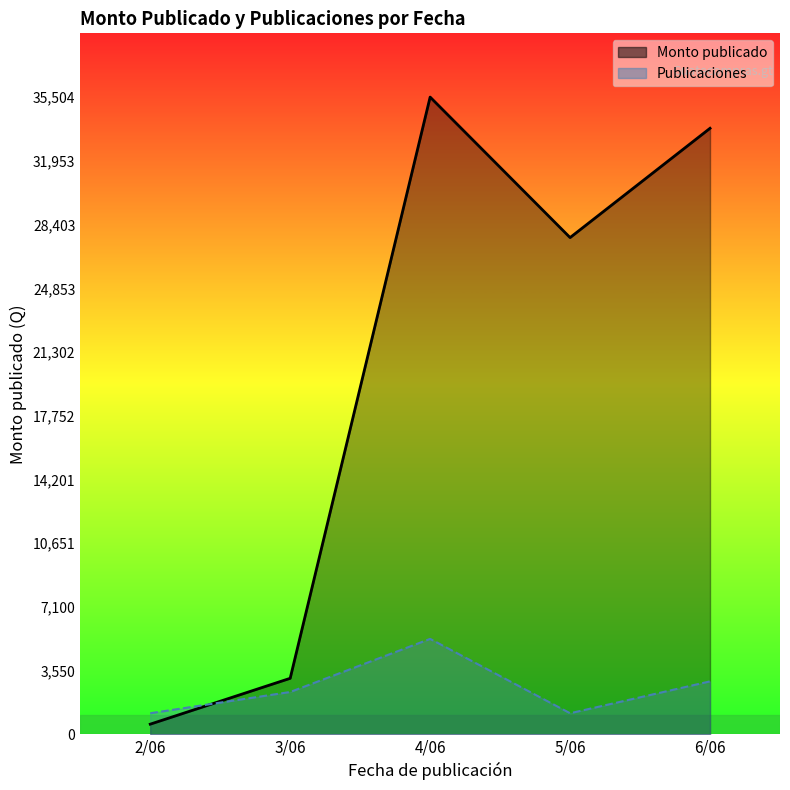

Reading left to right, what are all the values shown in this chart?

Monto publicado: 2/06=575.0	3/06=3129.0	4/06=35504.4	5/06=27678.0	6/06=33765.9
Publicaciones: 2/06=1183.5	3/06=2367.0	4/06=5325.7	5/06=1183.5	6/06=2958.7